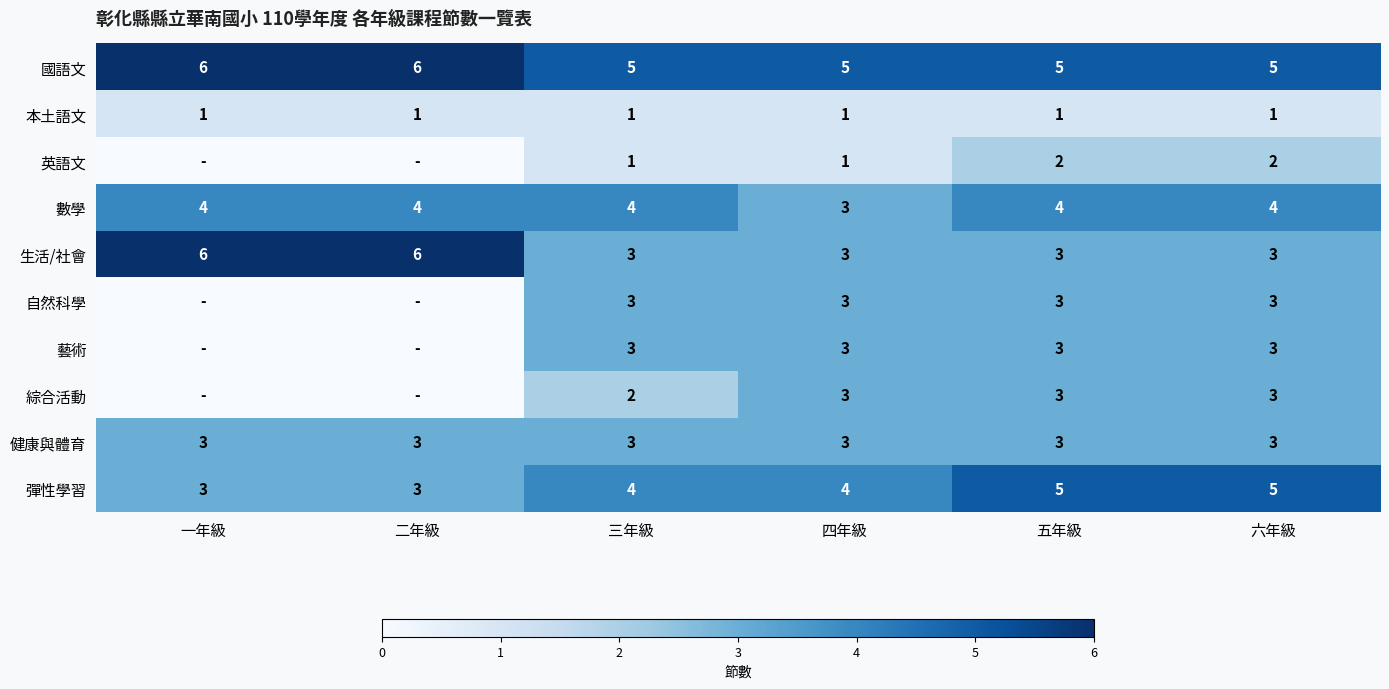

What is the approximate value of 生活/社會 at 五年級?

3